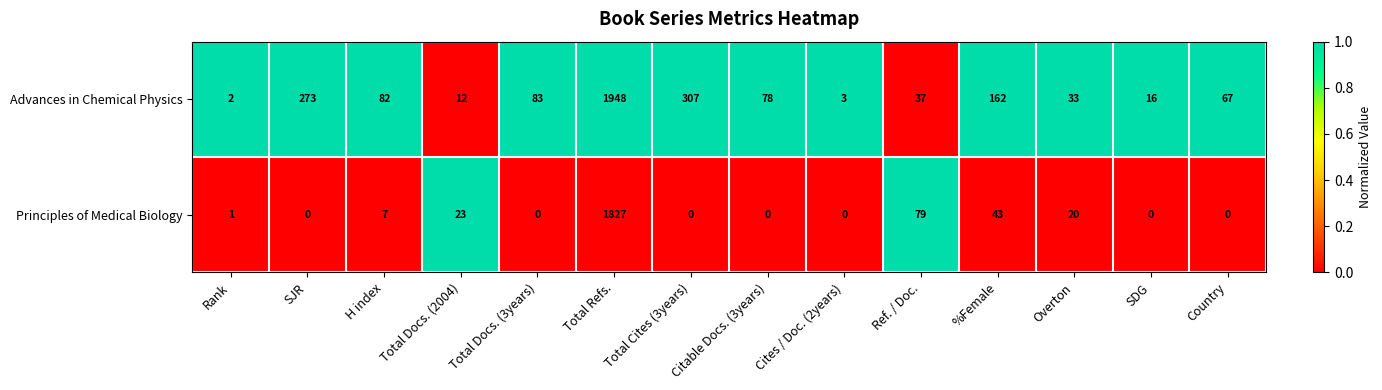

At which category is the sum across all series the highest?

Total Refs.